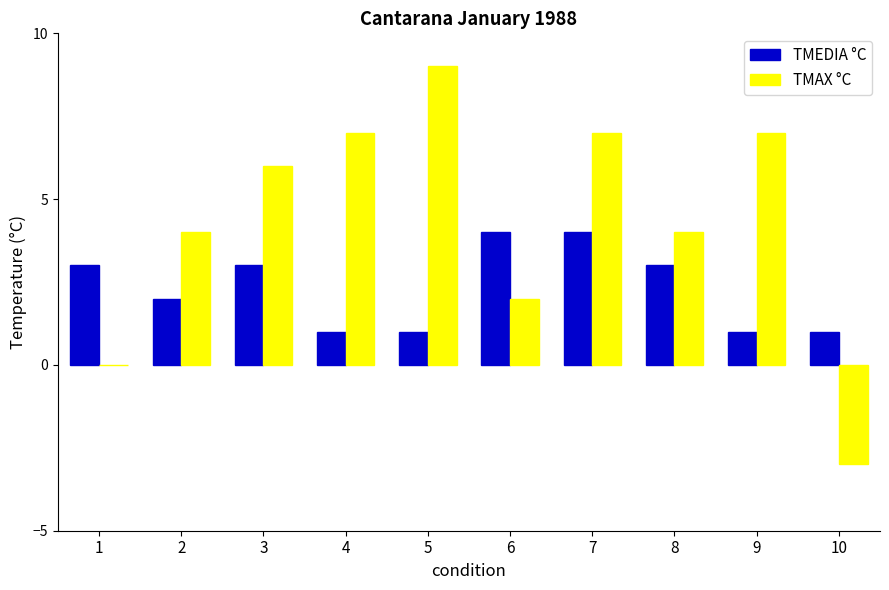

Is the value of TMAX °C at 7 greater than the value of TMEDIA °C at 1?

Yes